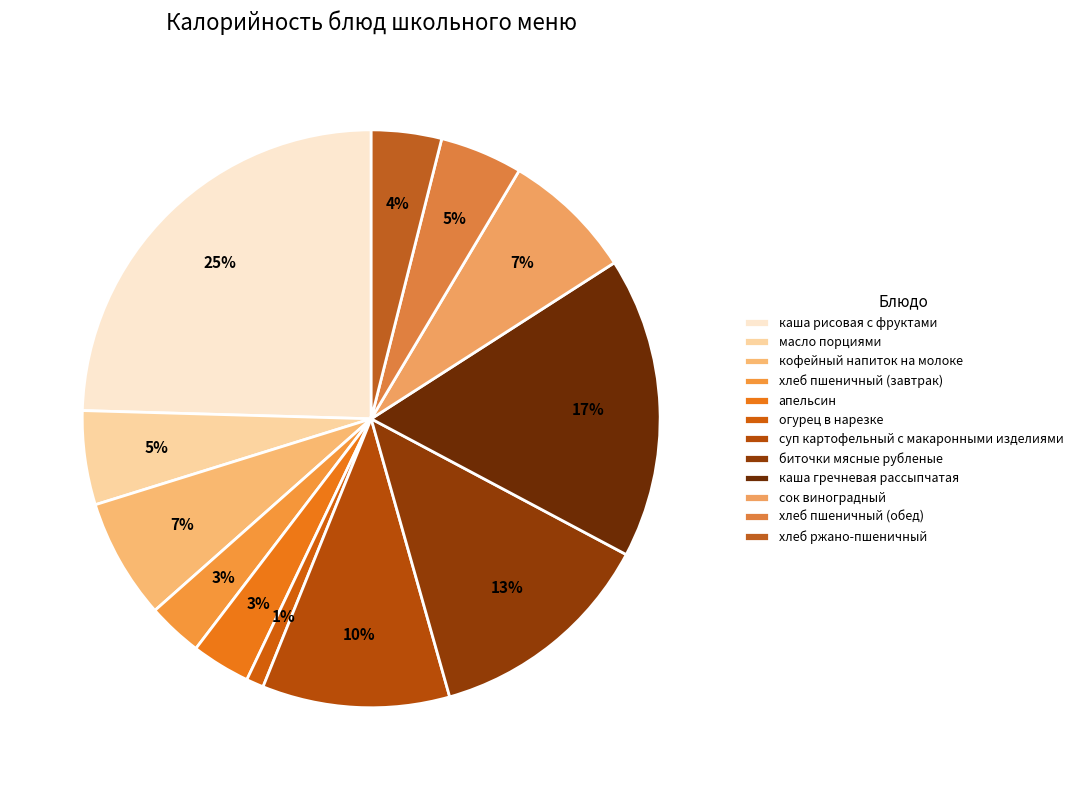

Rank the categories by value from lowest to highest.

огурец в нарезке, хлеб пшеничный (завтрак), апельсин, хлеб ржано-пшеничный, хлеб пшеничный (обед), масло порциями, кофейный напиток на молоке, сок виноградный, суп картофельный с макаронными изделиями, биточки мясные рубленые, каша гречневая рассыпчатая, каша рисовая с фруктами